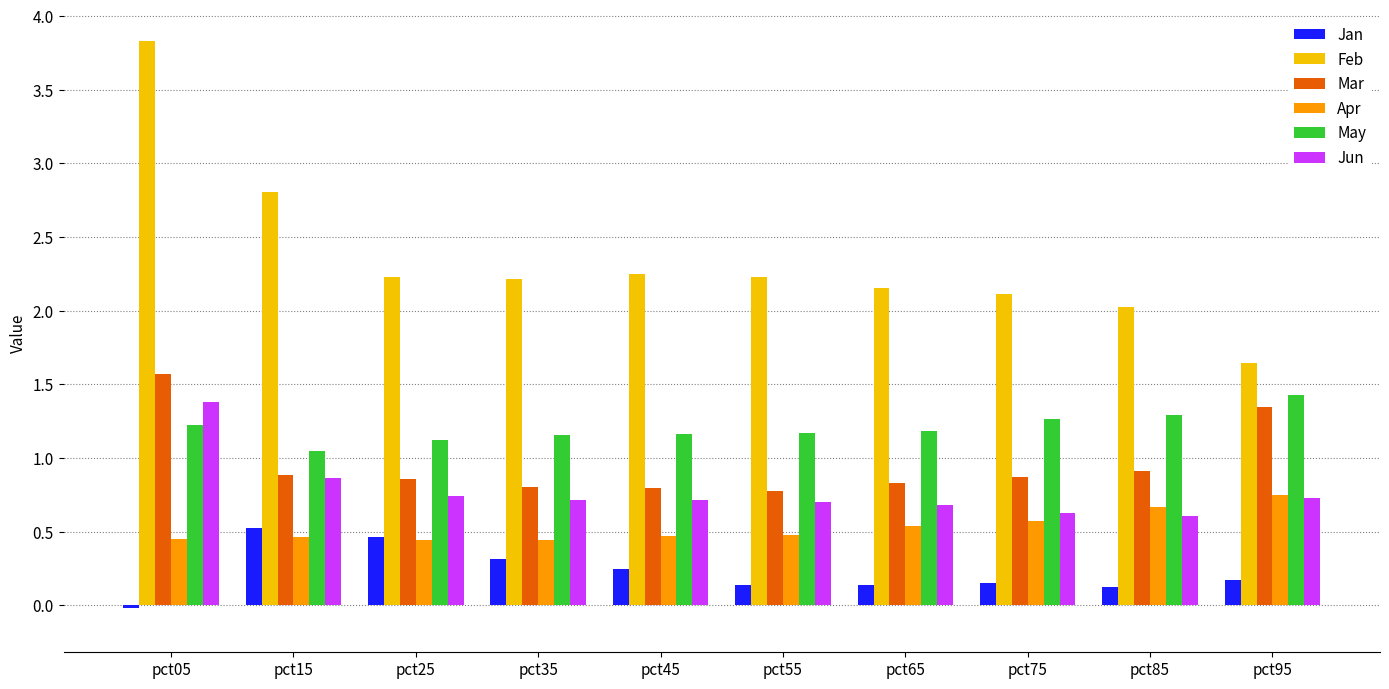

Is the value of Mar at pct55 greater than the value of May at pct25?

No